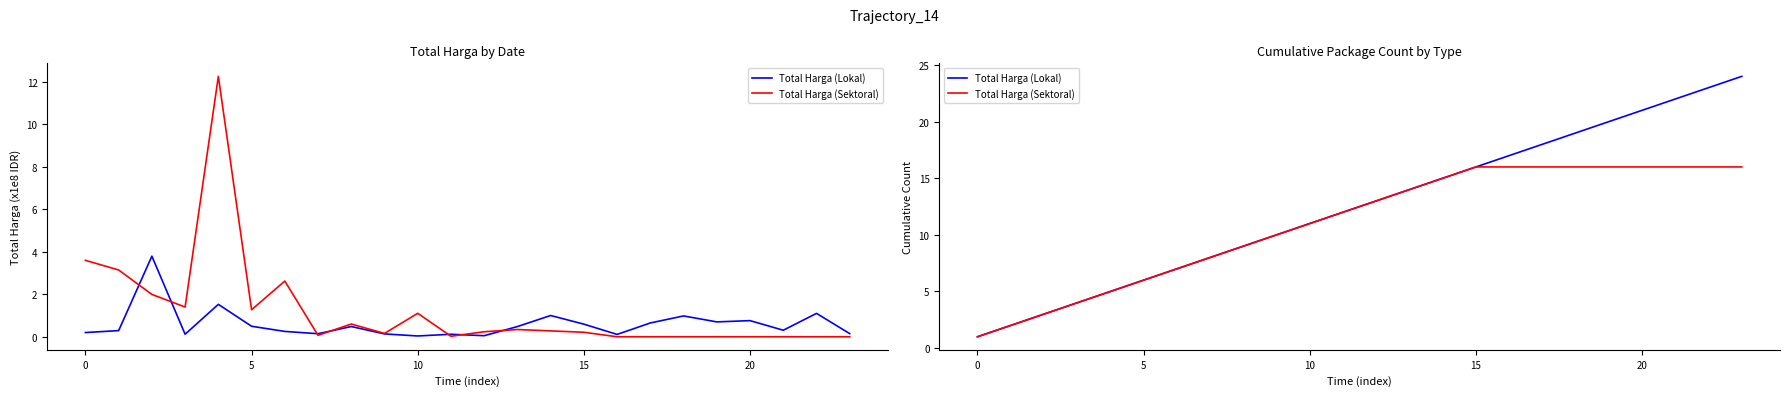

The Total Harga (Sektoral) series shows 16 at 23. True or false?

True